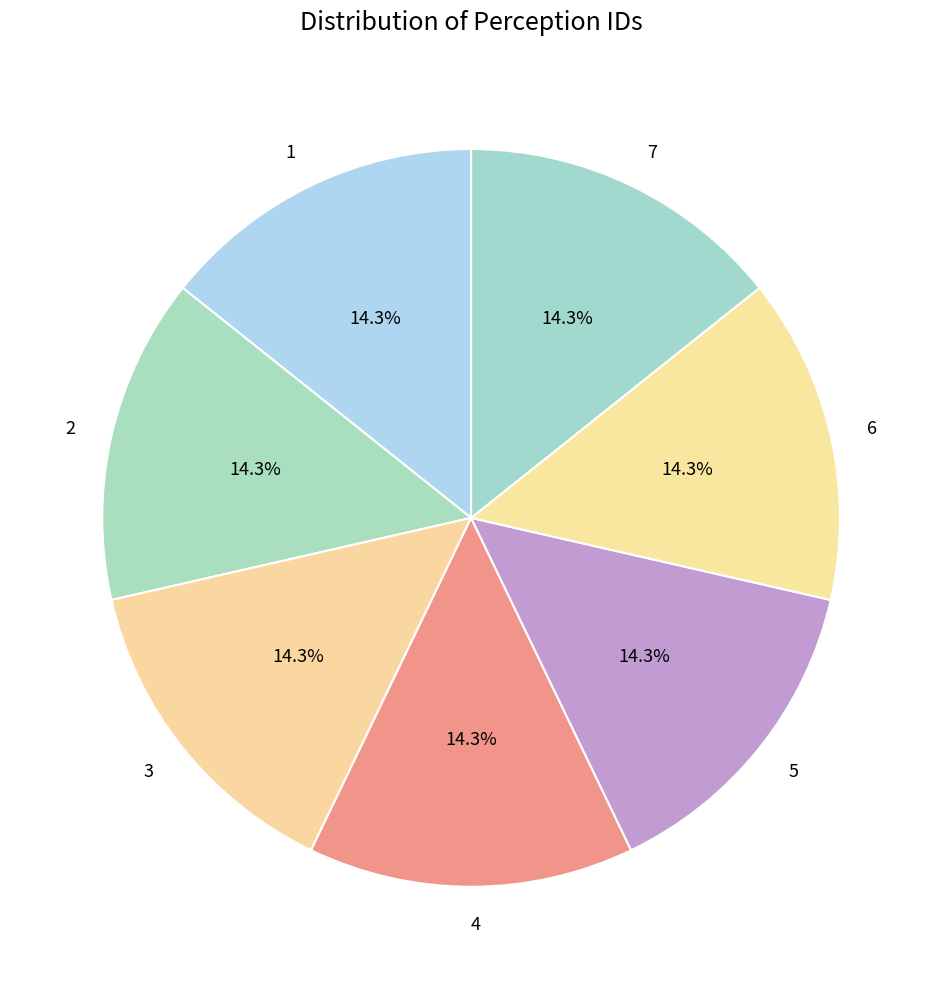

Approximately how many times larger is the value at 1 compared to 6?

1.0